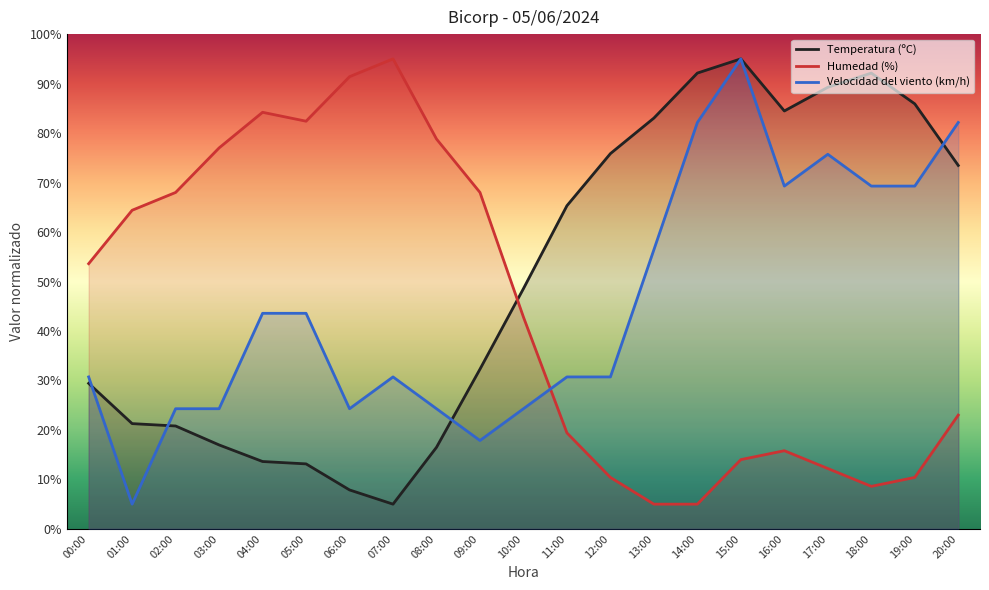

Reading right to left, extract all data points from this chart.

Temperatura (ºC): 73.5	85.9	92.1	89.3	84.5	95.0	92.1	83.0	75.9	65.3	48.6	32.3	16.5	5.0	7.9	13.1	13.6	17.0	20.8	21.3	29.4
Humedad (%): 23.0	10.4	8.6	12.2	15.8	14.0	5.0	5.0	10.4	19.4	42.8	68.0	78.8	95.0	91.4	82.4	84.2	77.0	68.0	64.4	53.6
Velocidad del viento (km/h): 82.1	69.3	69.3	75.7	69.3	95.0	82.1	56.4	30.7	30.7	24.3	17.9	24.3	30.7	24.3	43.6	43.6	24.3	24.3	5.0	30.7